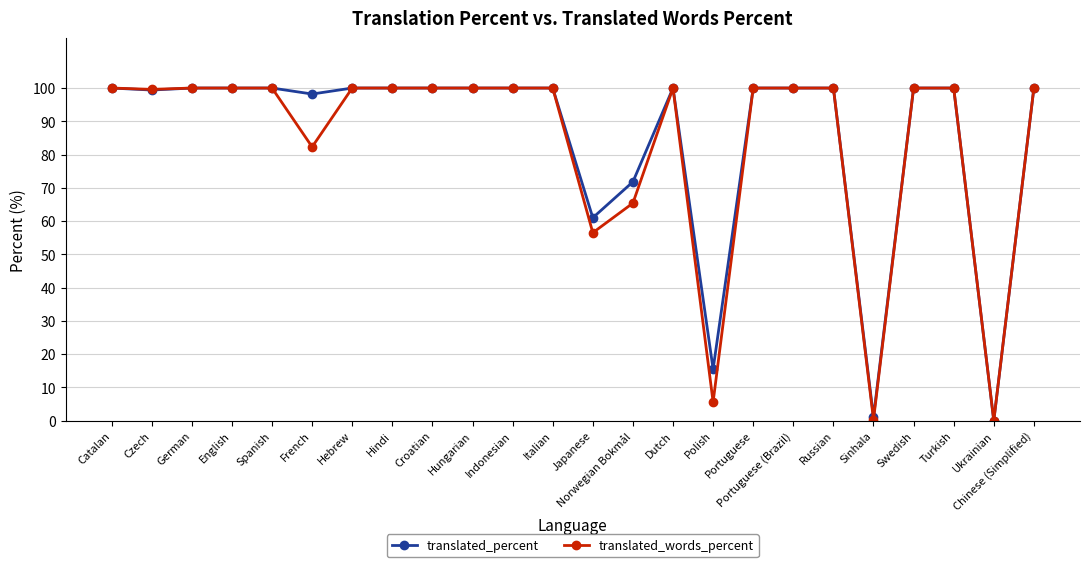

How many lines are shown in the chart?

2